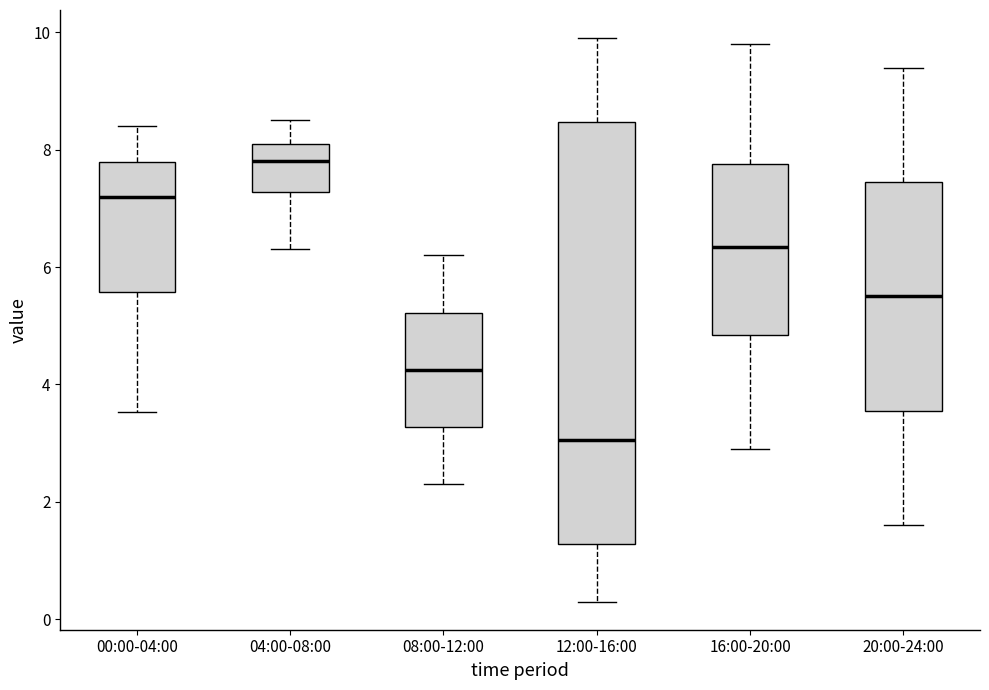

Reading left to right, transcribe this box plot: for each box, give where its median line is, the range the box spans, and where its two whiskers end, as read against the y-axis. The values are not printed on the chart, so give them approximately, as read against the axis.

00:00-04:00: median 7.2, box 5.6 to 7.8, whiskers 3.6 to 8.4
04:00-08:00: median 7.8, box 7.2 to 8.2, whiskers 6.4 to 8.6
08:00-12:00: median 4.2, box 3.2 to 5.2, whiskers 2.4 to 6.2
12:00-16:00: median 3.0, box 1.2 to 8.4, whiskers 0.4 to 10.0
16:00-20:00: median 6.4, box 4.8 to 7.8, whiskers 3.0 to 9.8
20:00-24:00: median 5.6, box 3.6 to 7.4, whiskers 1.6 to 9.4